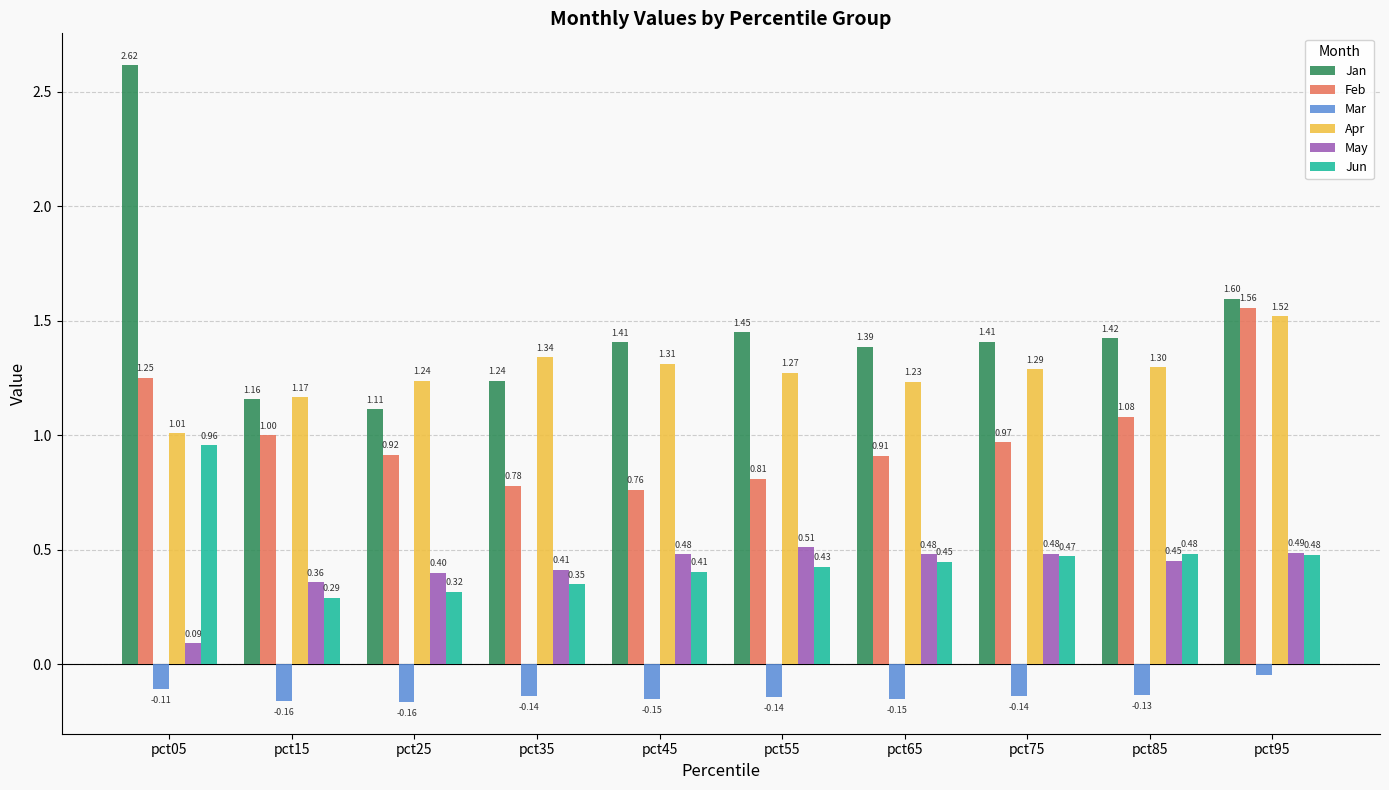

At which category is the sum across all series the highest?

pct05